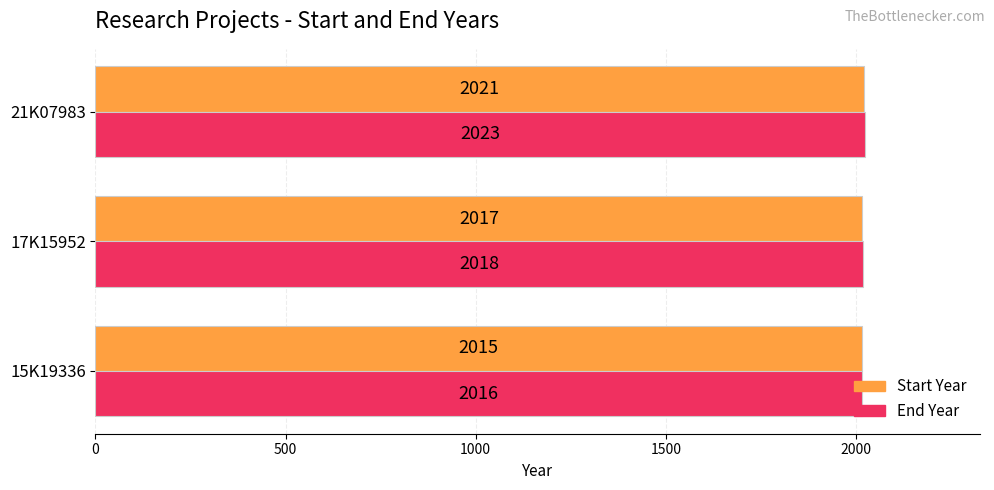

Where is Start Year nearest to the value 2018?

17K15952